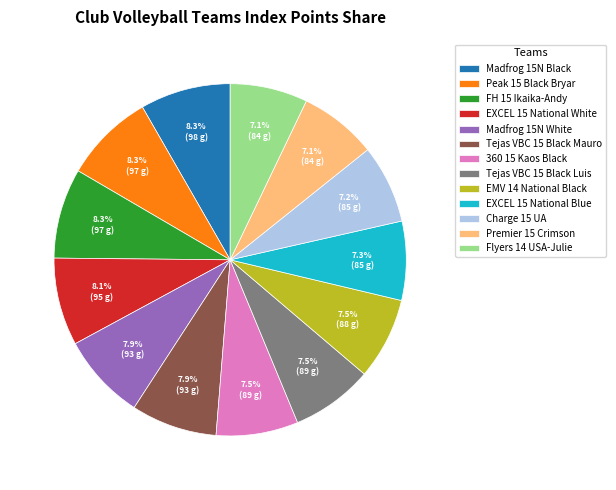

To the nearest percent, what percentage of the pie is FH 15 Ikaika-Andy?

8%